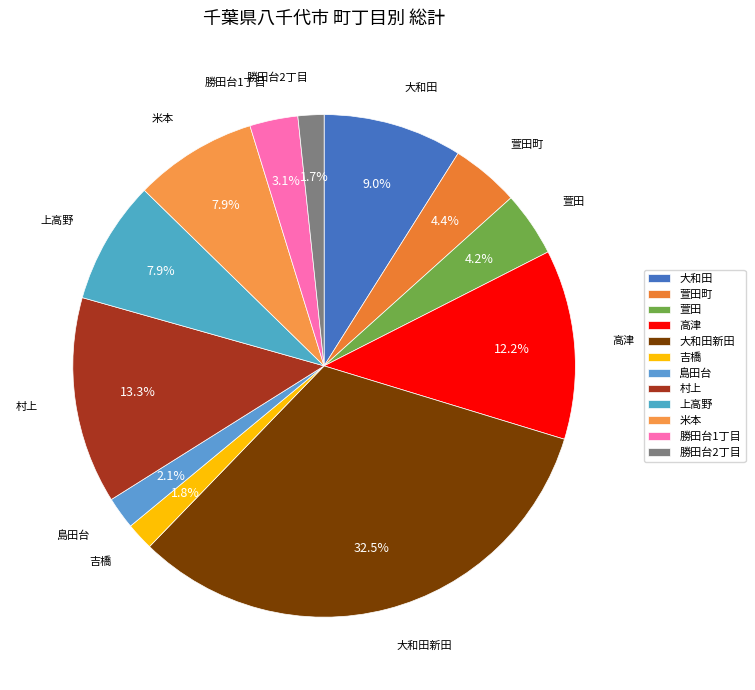

To the nearest percent, what is the average slice percentage?

8%